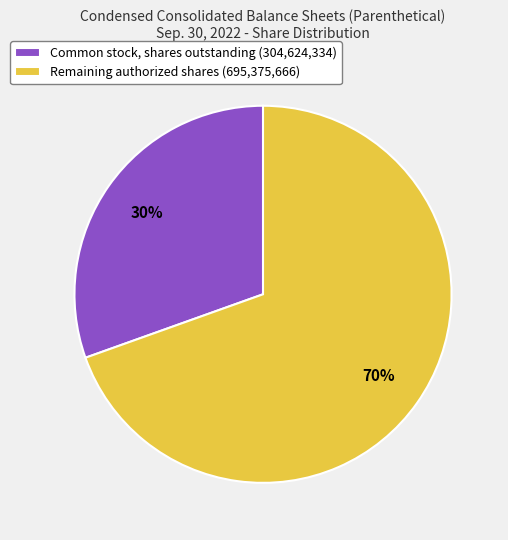

Which slice is the largest?

Remaining authorized shares (695,375,666)